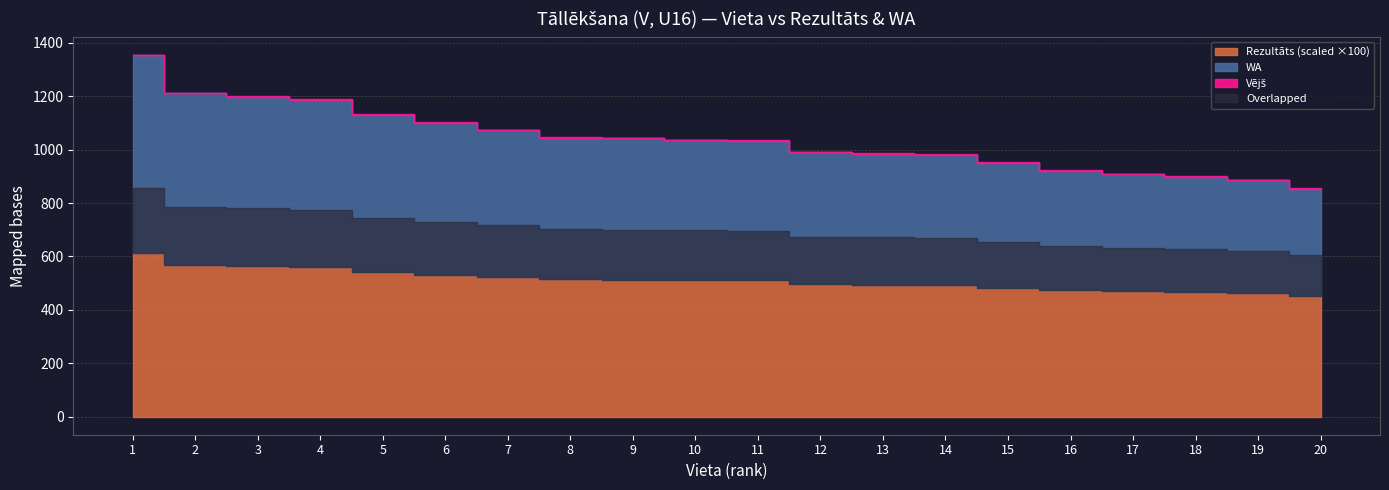

What is the value of the Rezultāts point at the 20th from the left?

4.5